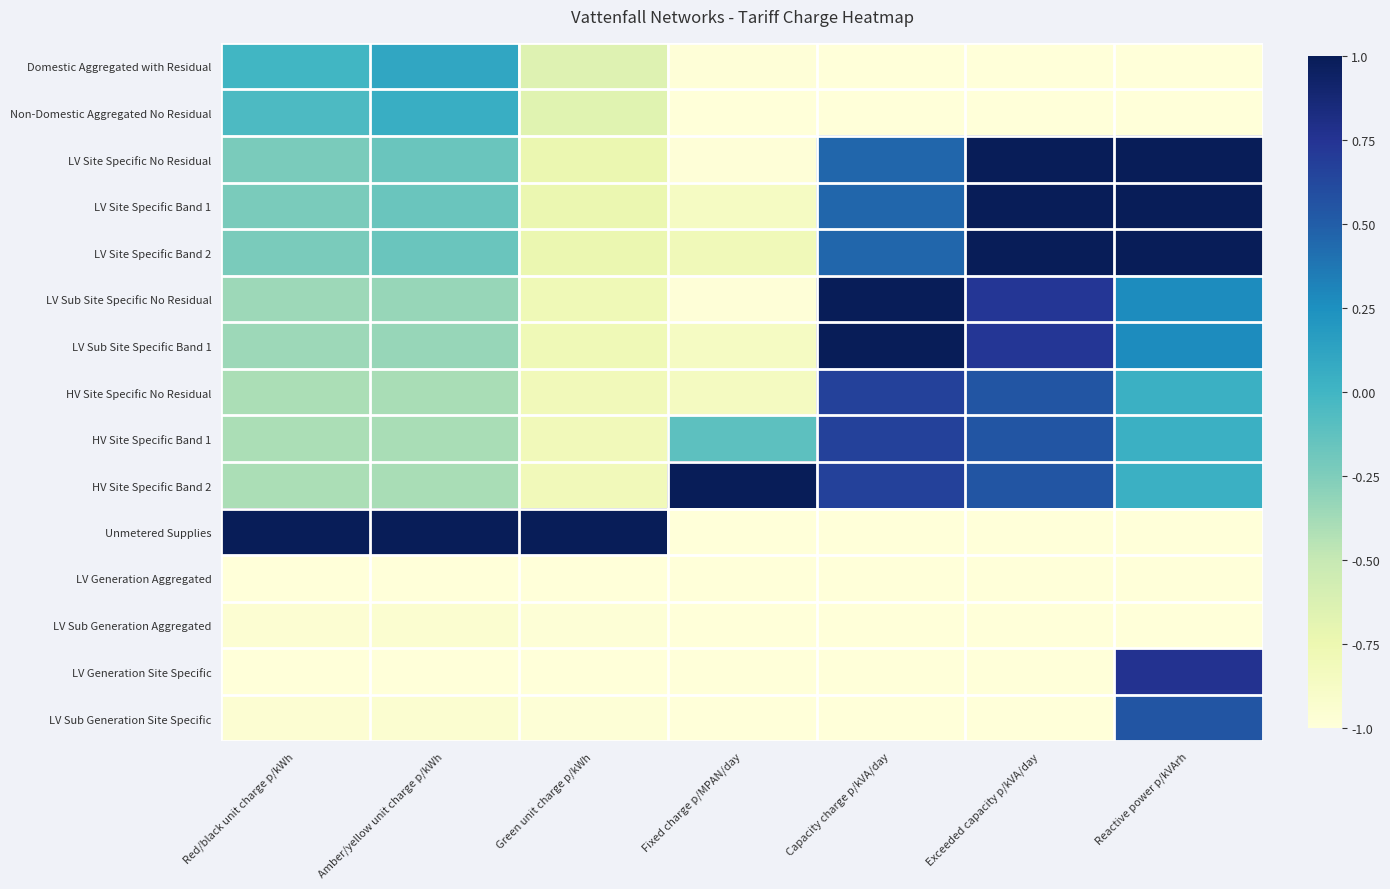

At Amber/yellow unit charge p/kWh, list the series in order from largest to smallest.

Unmetered Supplies, Domestic Aggregated with Residual, Non-Domestic Aggregated No Residual, LV Site Specific No Residual, LV Site Specific Band 1, LV Site Specific Band 2, LV Sub Site Specific No Residual, LV Sub Site Specific Band 1, HV Site Specific No Residual, HV Site Specific Band 1, HV Site Specific Band 2, LV Sub Generation Aggregated, LV Sub Generation Site Specific, LV Generation Aggregated, LV Generation Site Specific